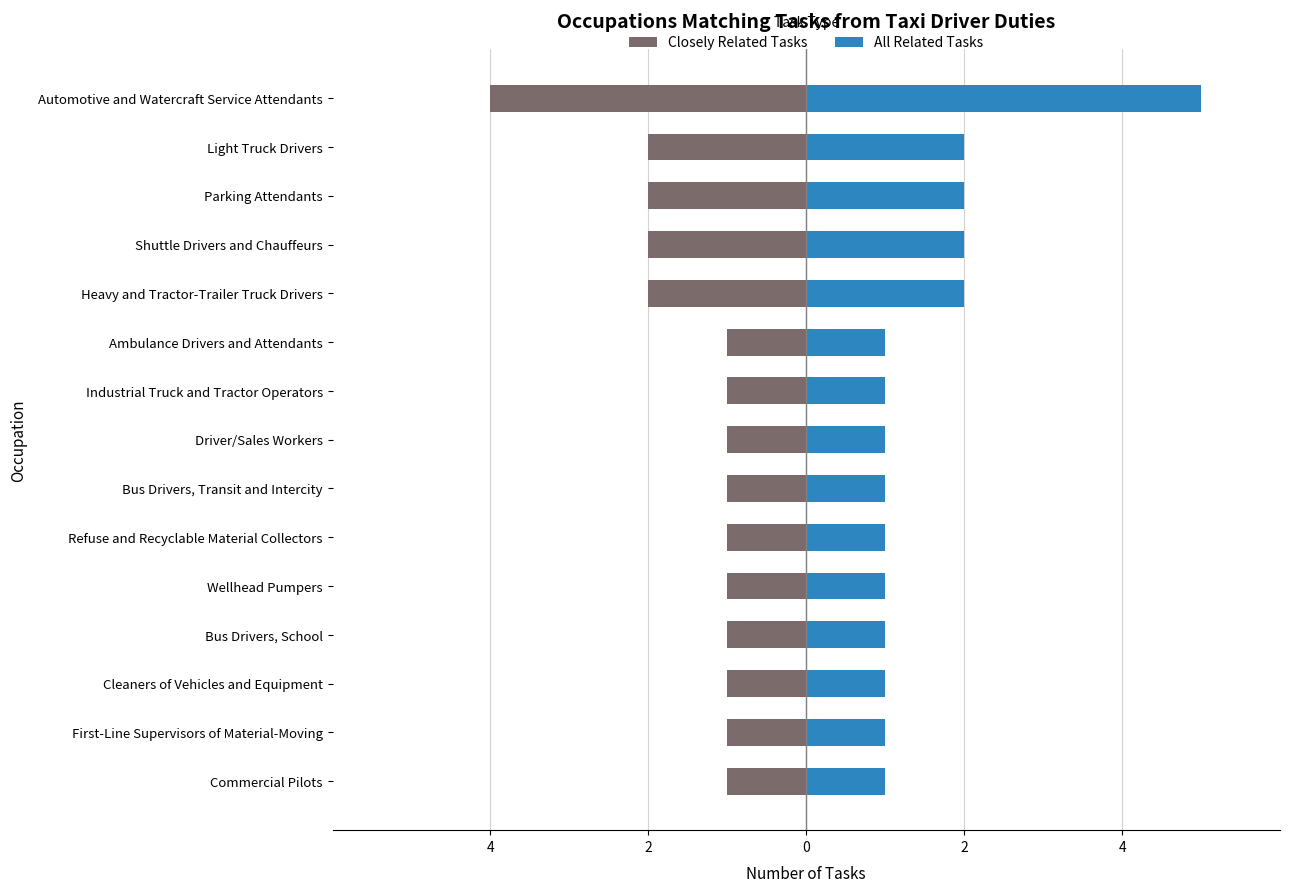

Which series has the largest range (max minus min)?

All Related Tasks